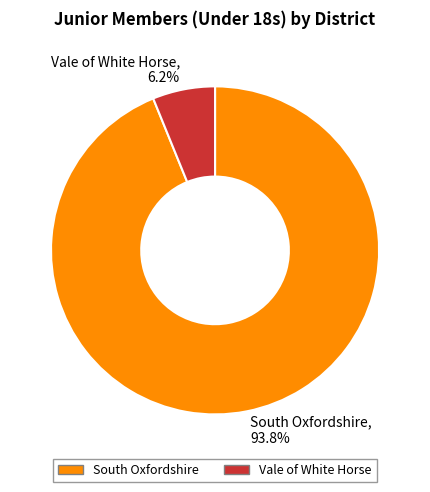

Is Vale of White Horse the majority of the pie?

No